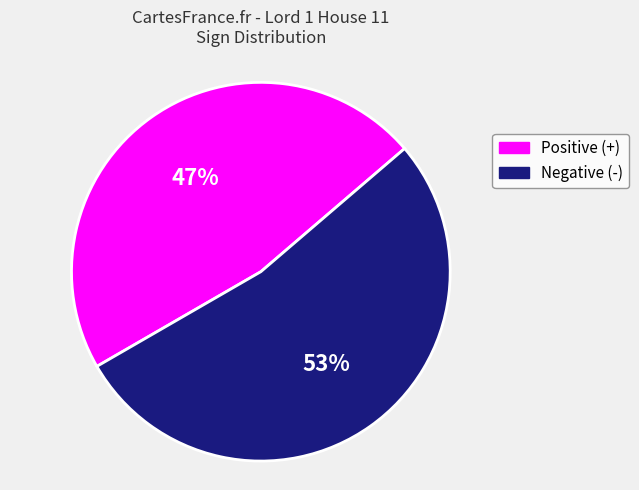

What percentage is the Negative (-) slice, to the nearest percent?

53%